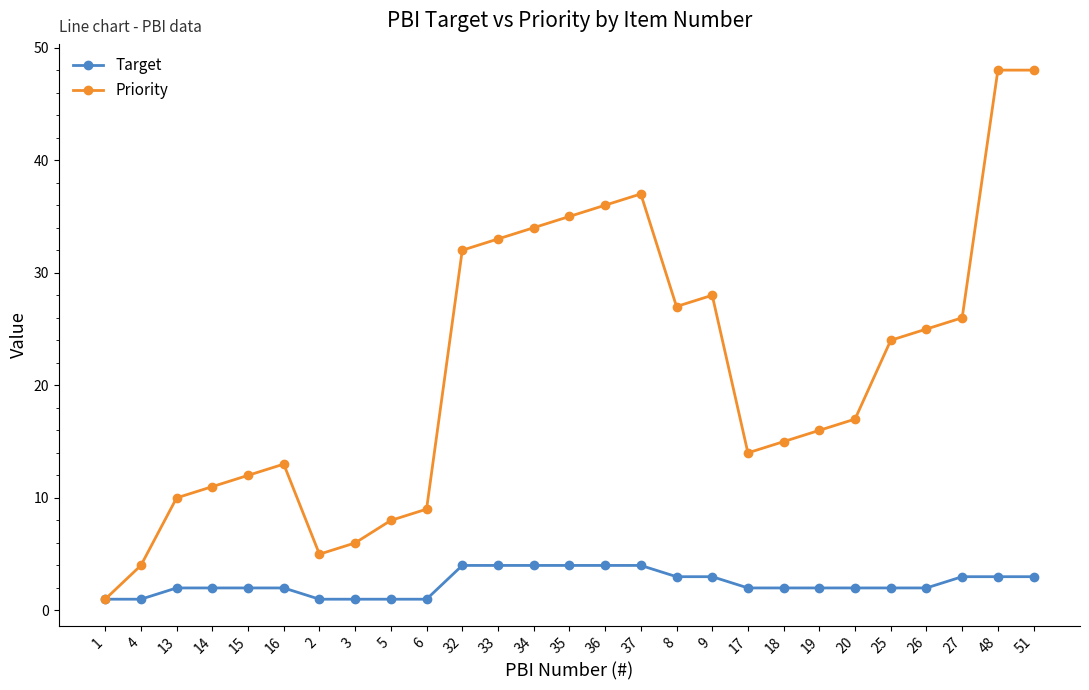

Is this an area chart (filled region under the line)?

No